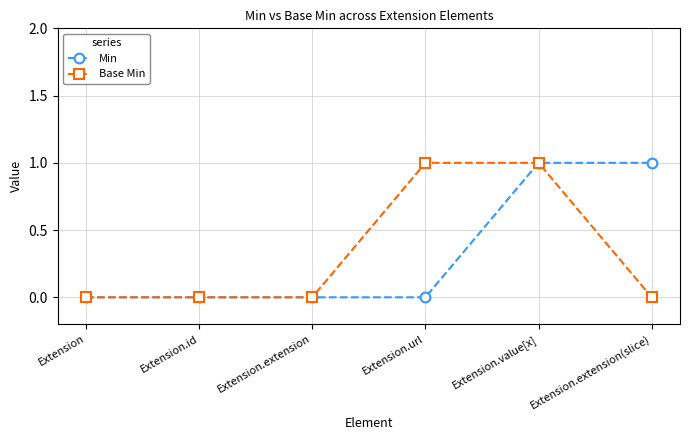

Reading left to right, list all the values displayed in this chart.

Min: 0	0	0	0	1	1
Base Min: 0	0	0	1	1	0